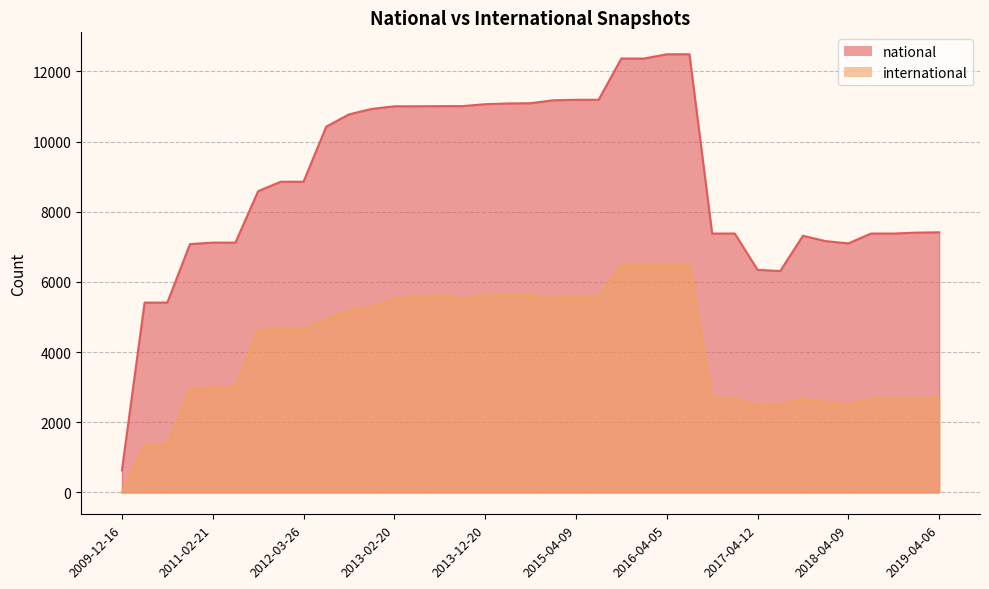

How many distinct data groups are displayed?

2